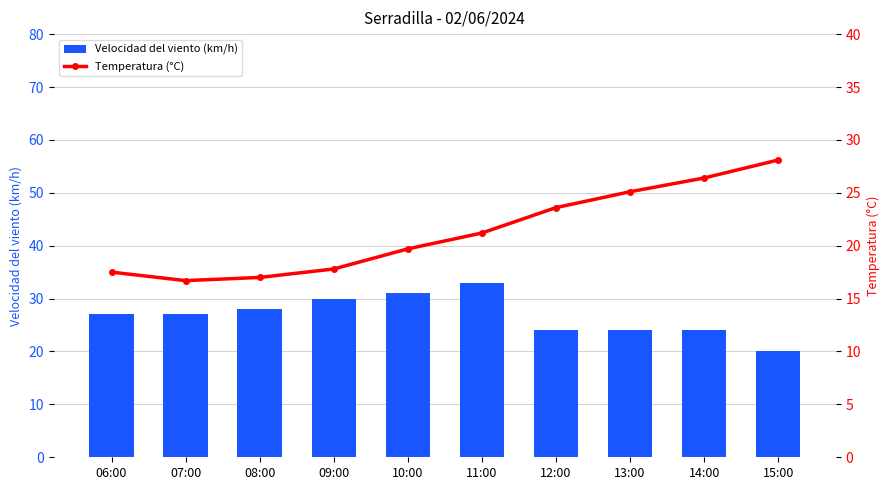

Which series has the largest total across all categories?

Velocidad del viento (km/h)